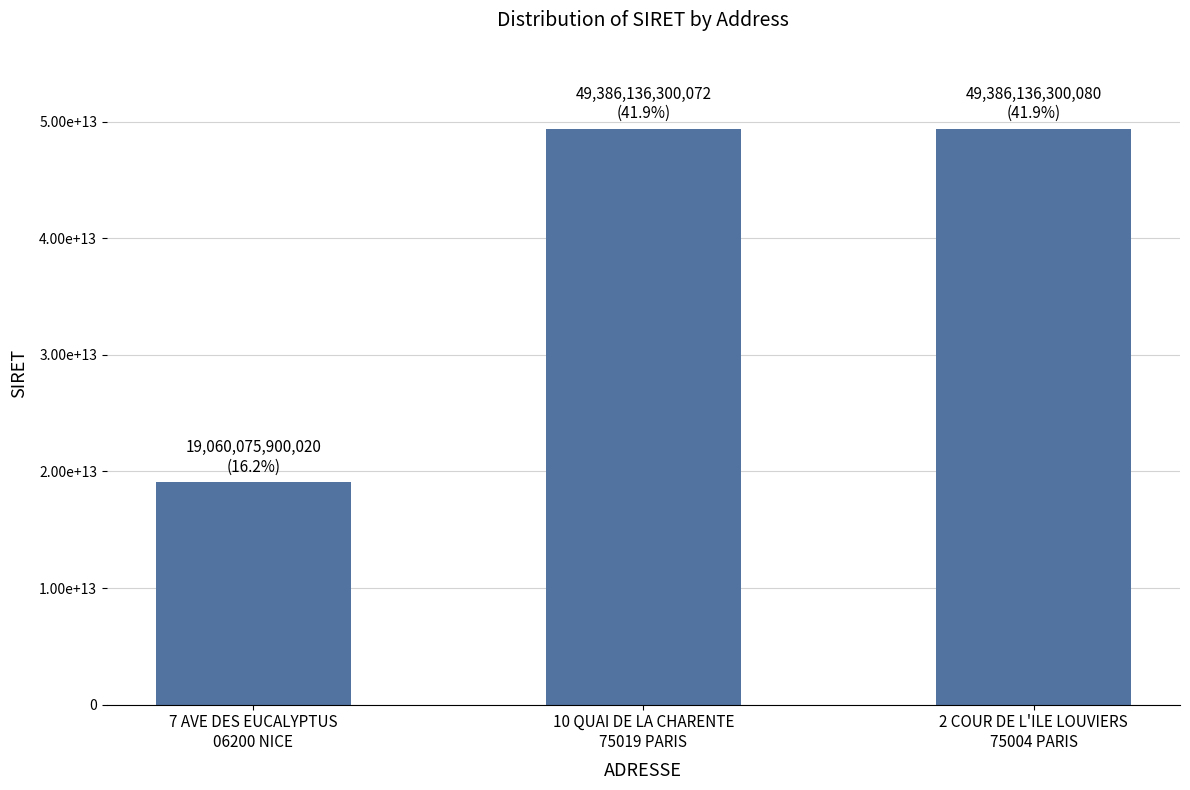

What is the smallest value displayed?

19060075900020